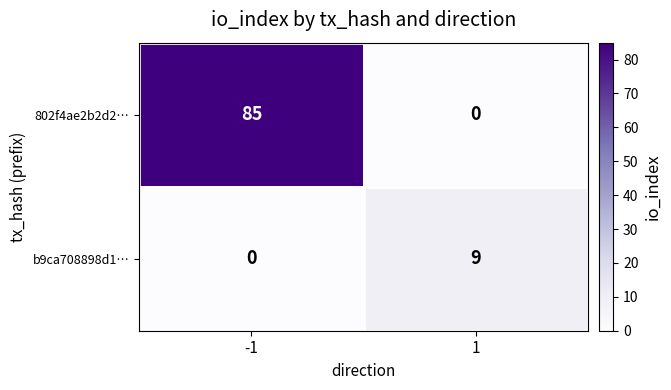

List the series in order of their peak value, lowest first.

b9ca708898d1…, 802f4ae2b2d2…